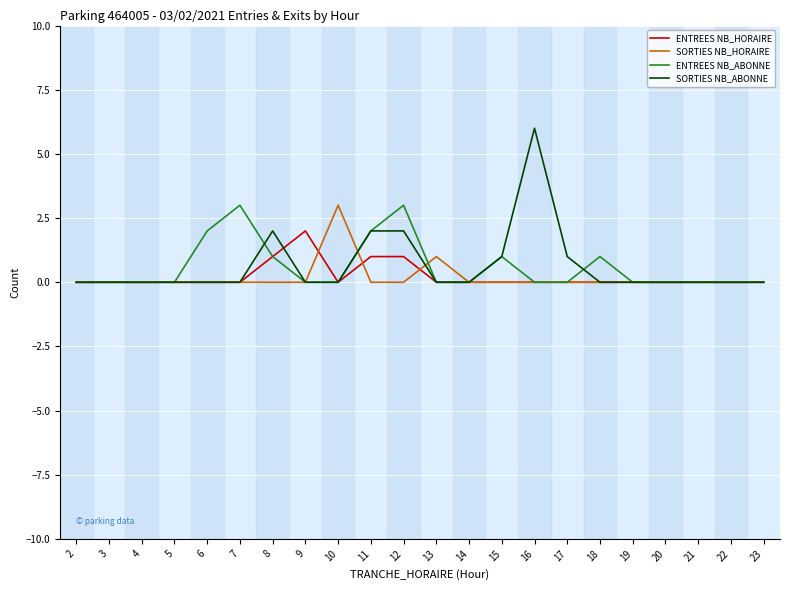

The value of ENTREES NB_HORAIRE at 7 is 1. True or false?

False